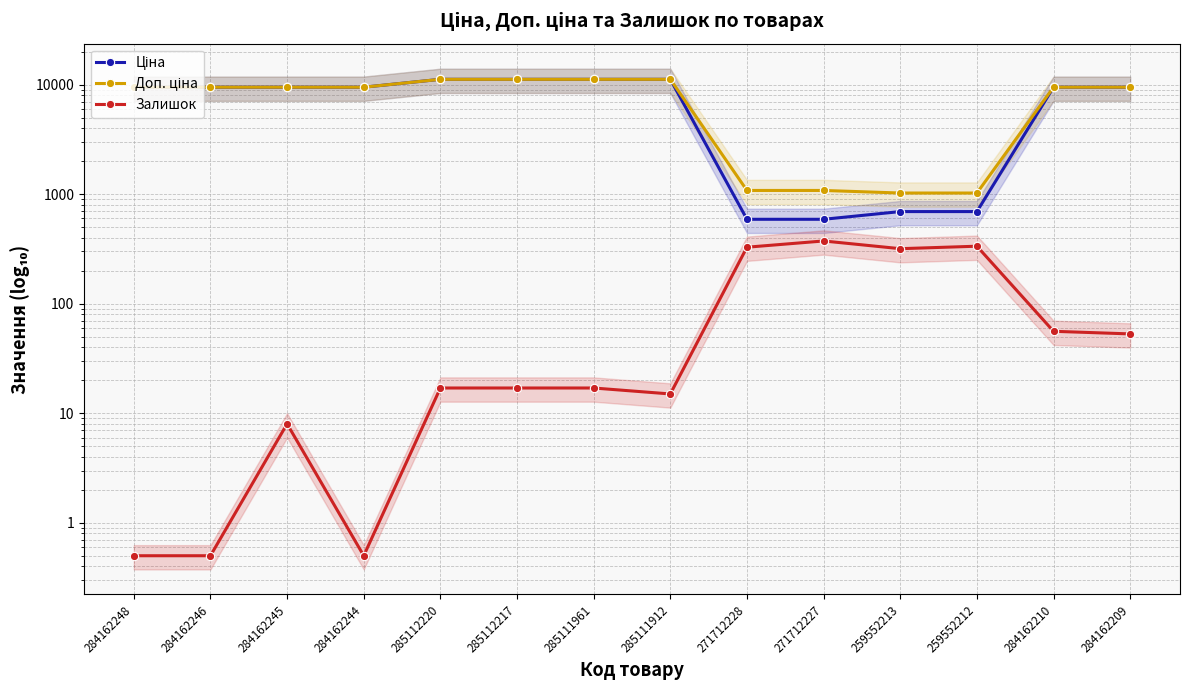

What is the difference between the Залишок values at 284162244 and 285111961?

16.5